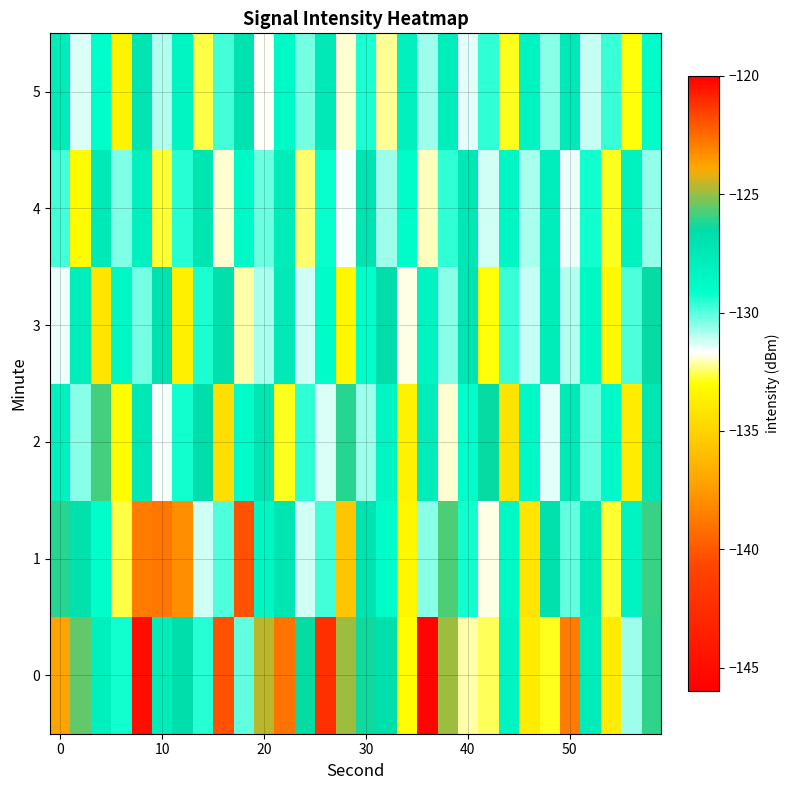

What is the smallest value displayed?

-145.6